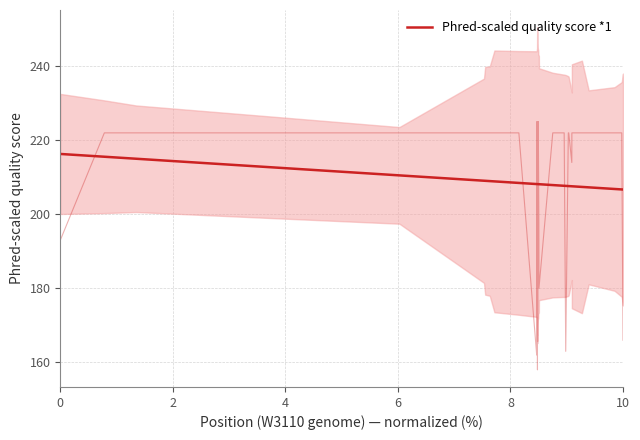

How many data points does each series have?

40